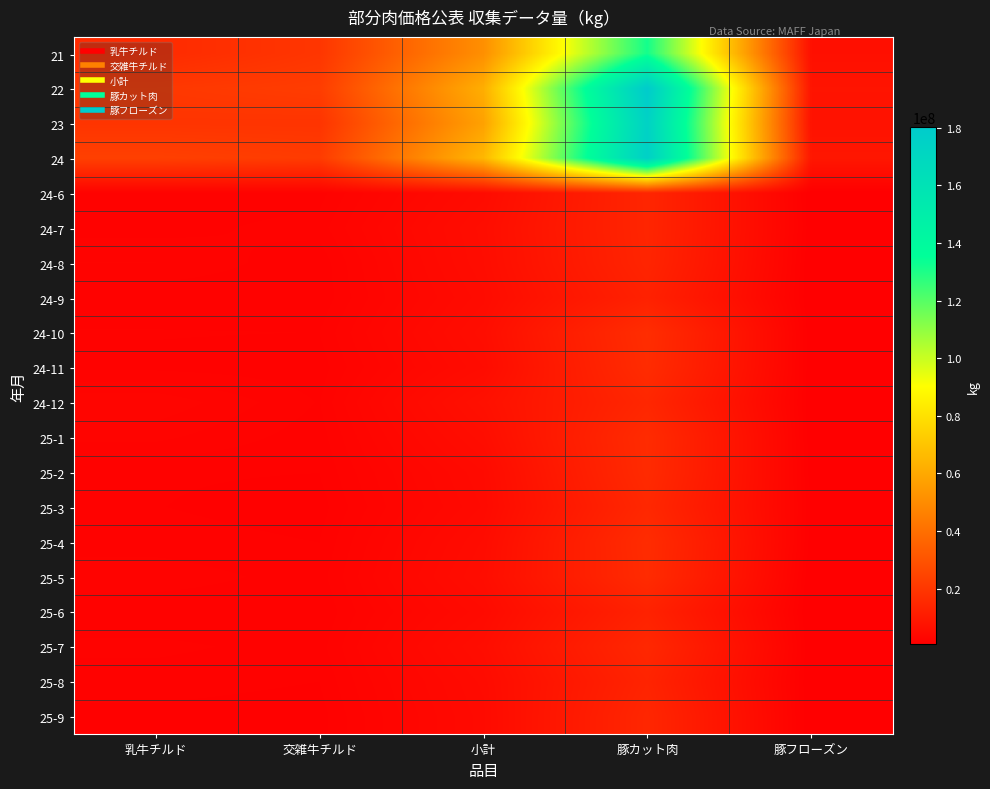

Which has a higher value, 豚カット肉 or 小計?

豚カット肉